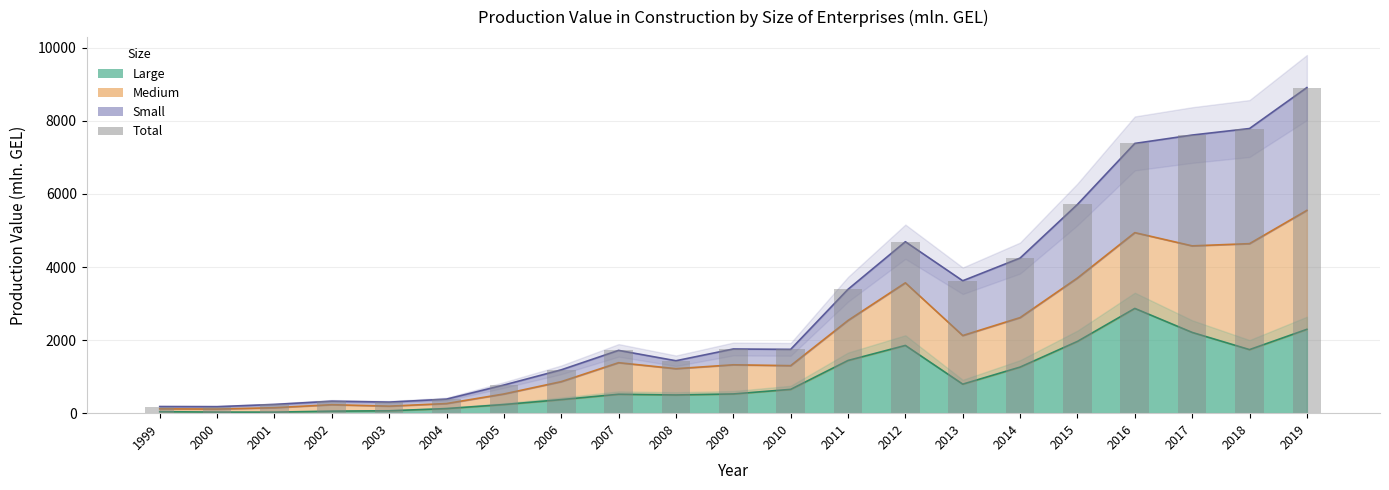

Which has a higher value, 2010 or 2016?

2016